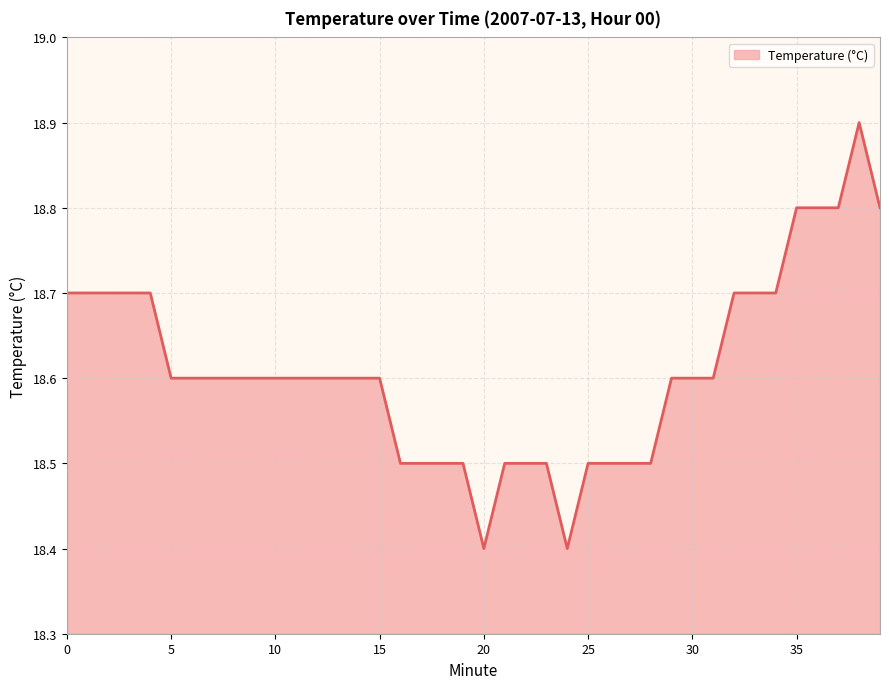

What is the difference between the maximum and minimum values?

0.5